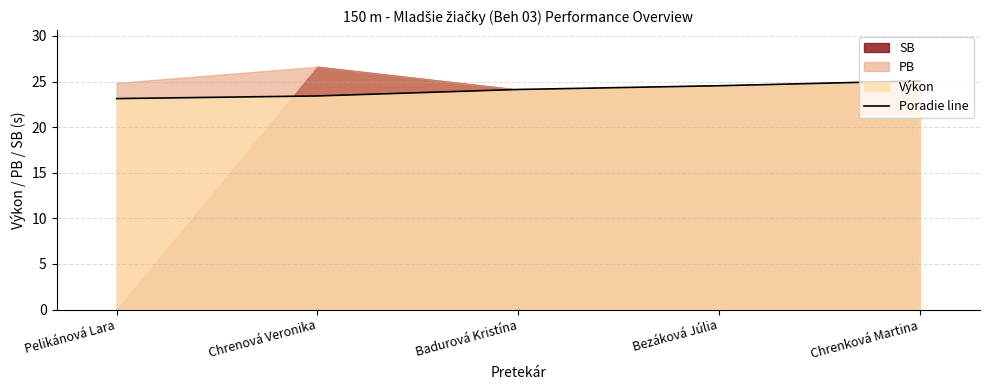

What is the approximate value of Poradie line at Bezáková Júlia?

24.5